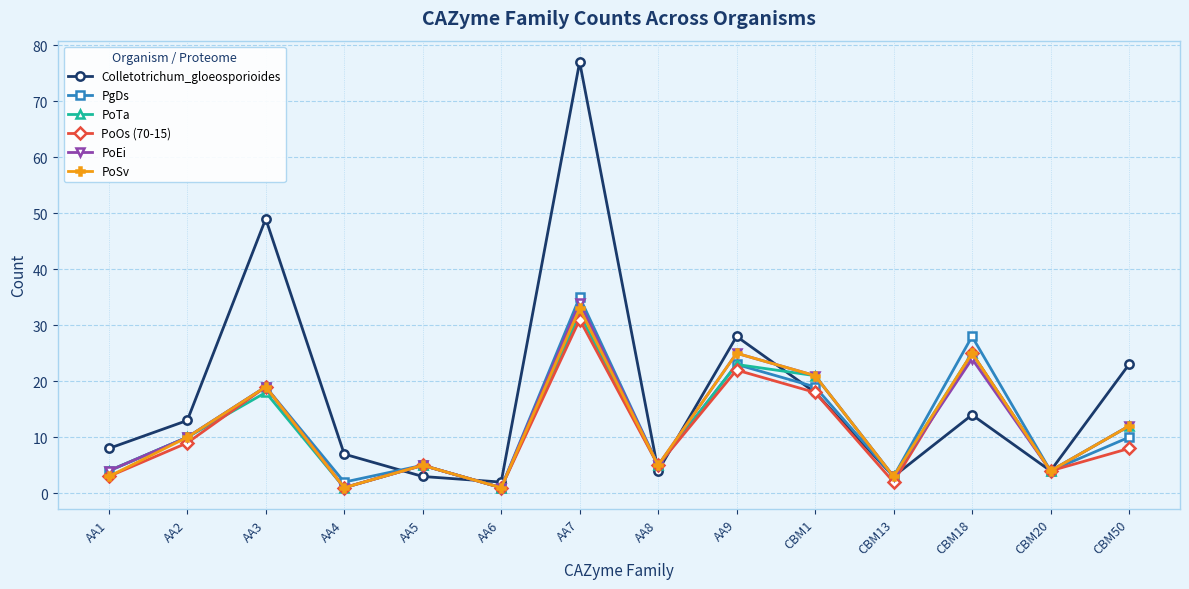

At which category does Colletotrichum_gloeosporioides reach its first local valley?

AA6